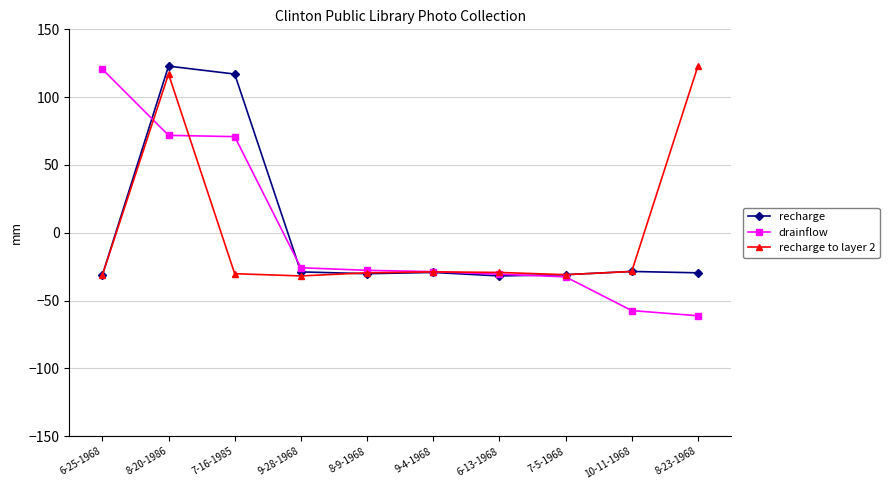

What is the smallest value displayed?

-61.1